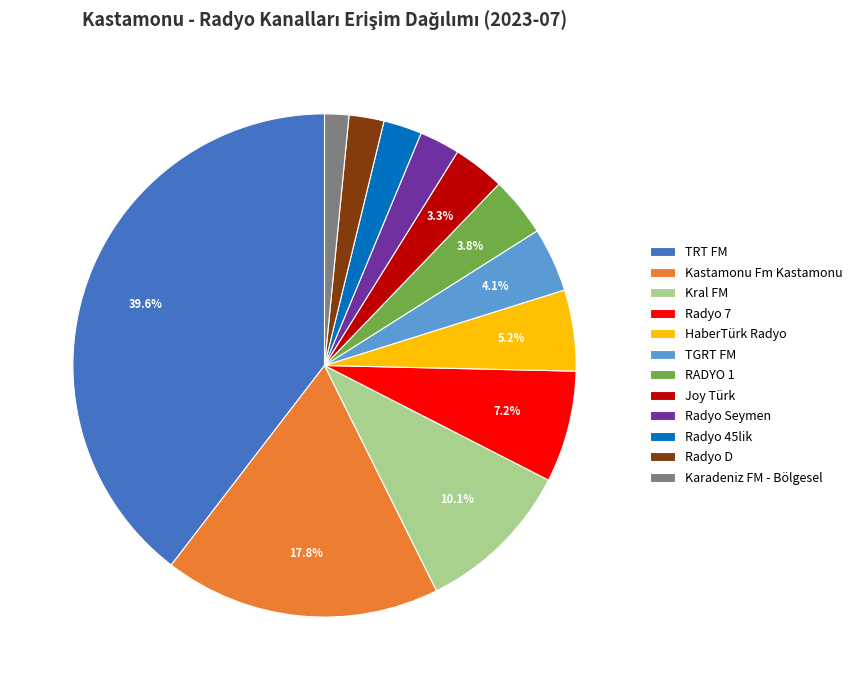

Which has a higher value, Kral FM or Karadeniz FM - Bölgesel?

Kral FM